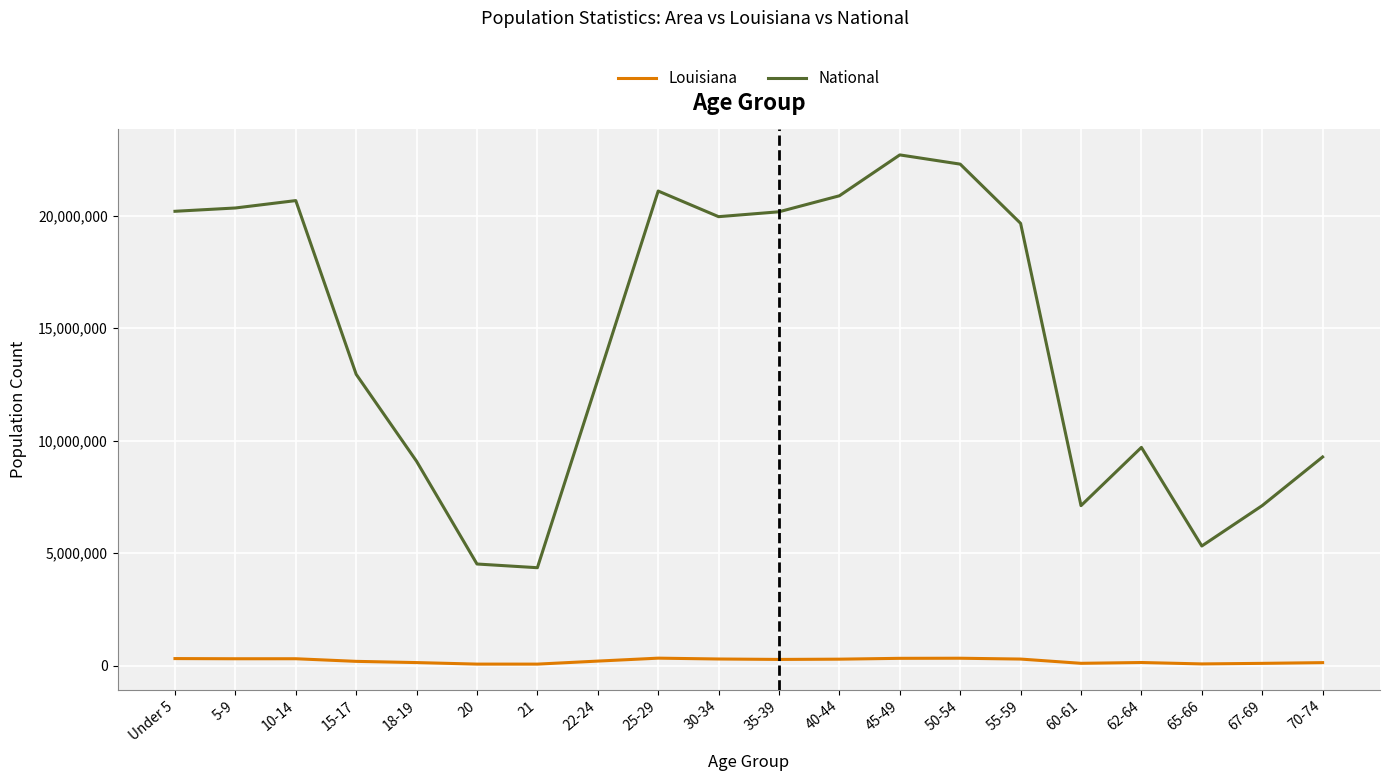

Which series has the largest total across all categories?

National